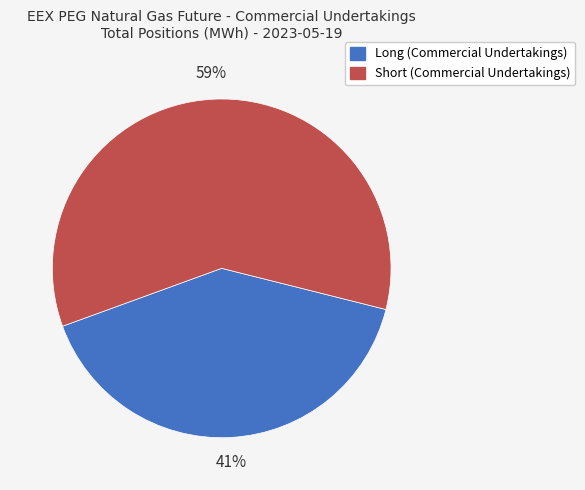

Approximately how many times larger is the value at Long (Commercial Undertakings) compared to Short (Commercial Undertakings)?

0.7